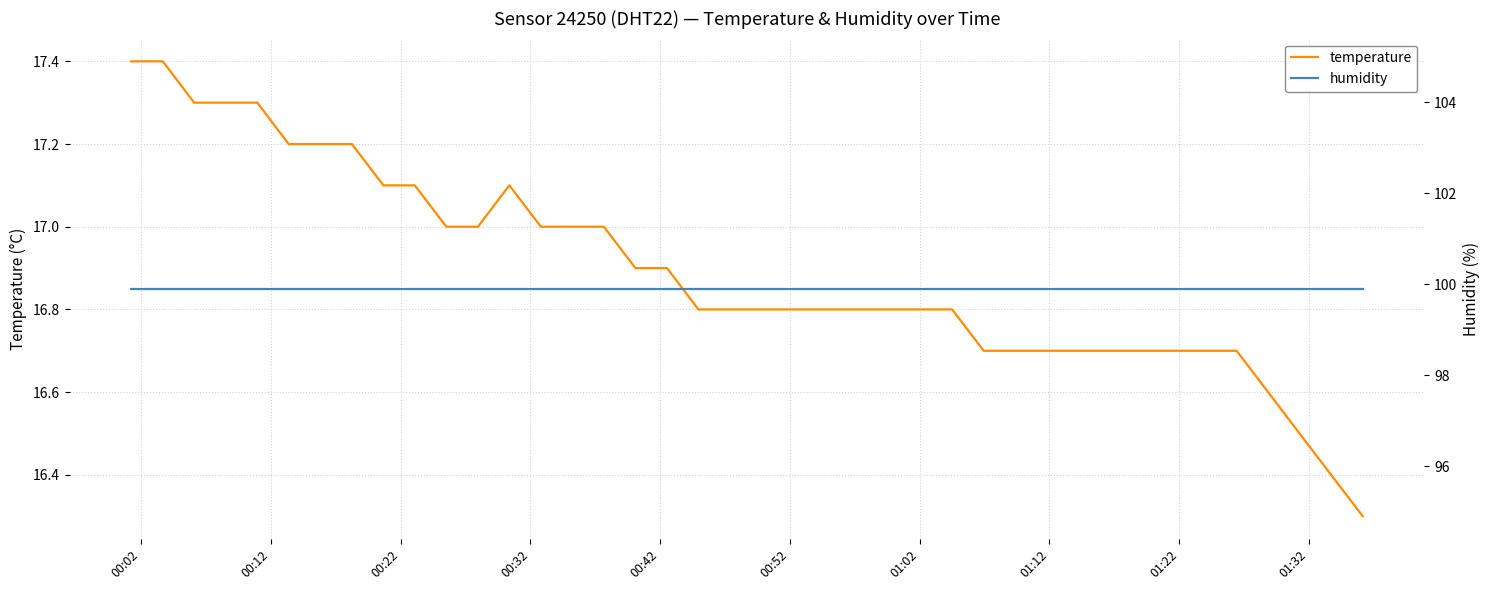

What are all the series names shown in the legend?

temperature, humidity